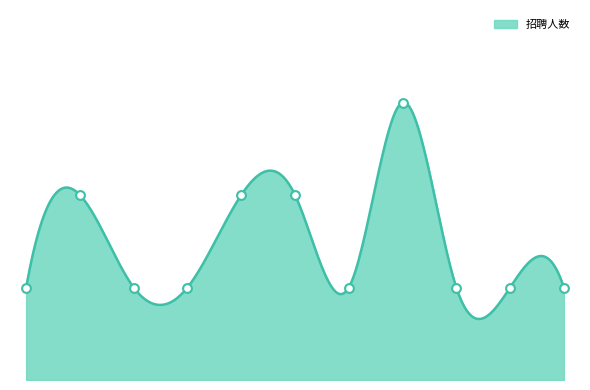

Approximately how many times larger is the value at 高中数学教学 compared to 高中日语教学?

2.0